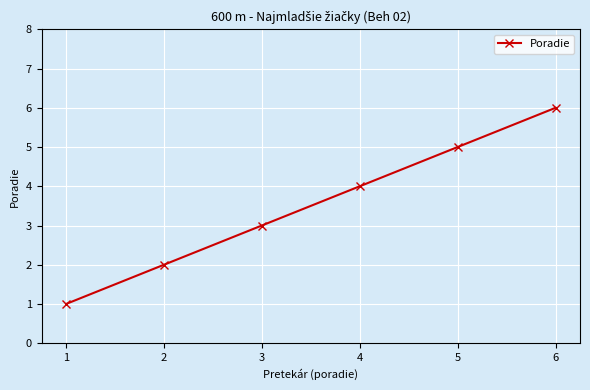

Between 4 and 6, which is larger?

6